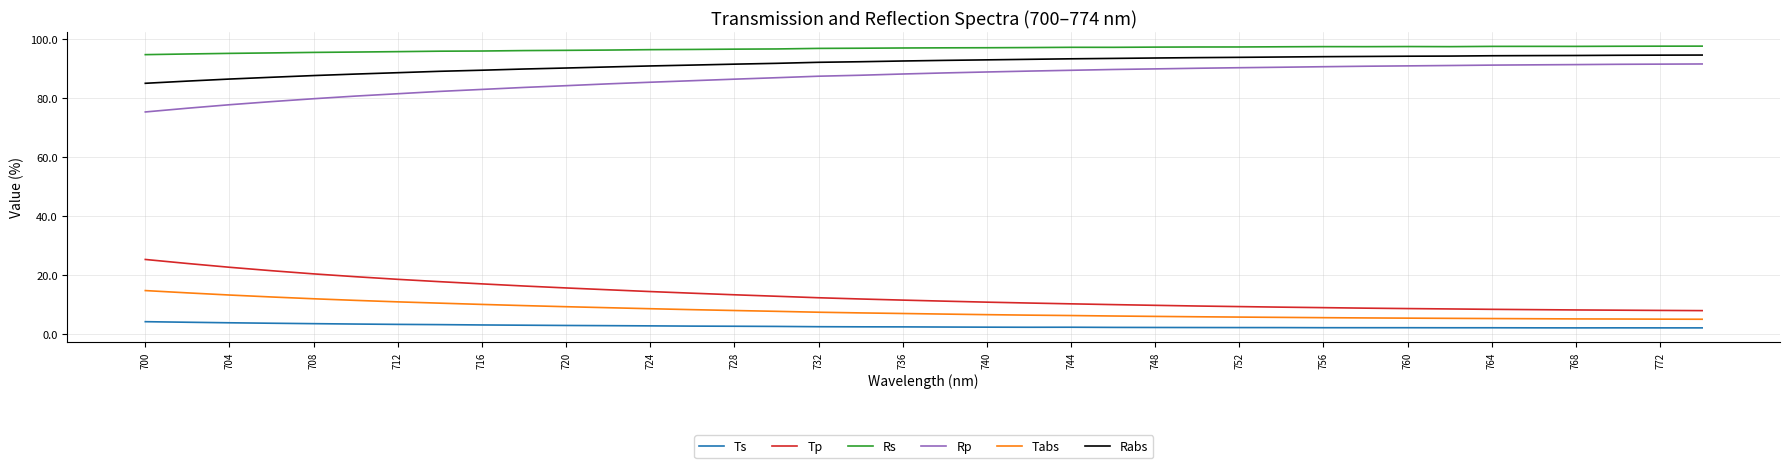

Which series has the largest total across all categories?

Rs